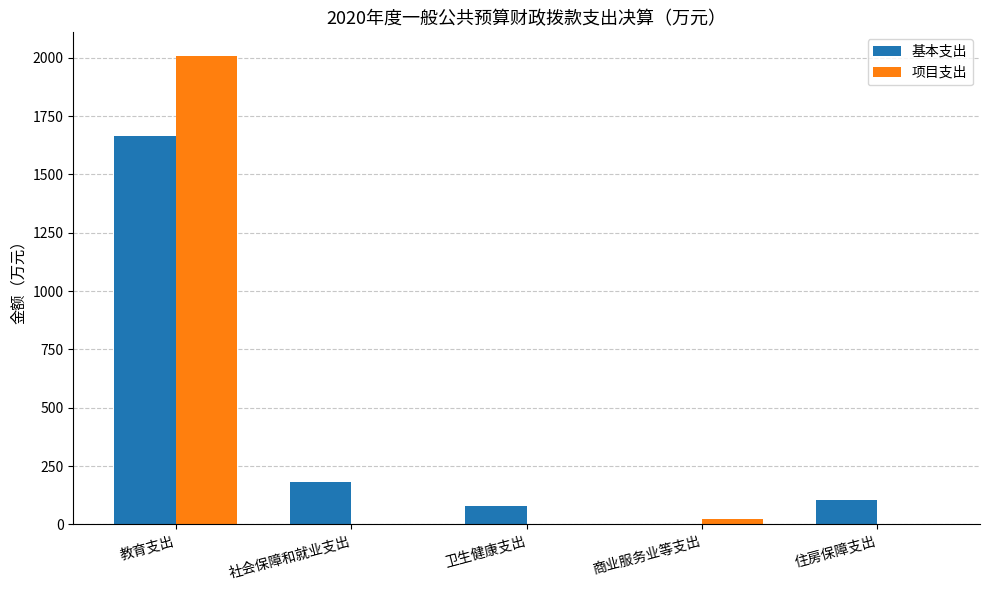

The 项目支出 series shows -780.5 at 社会保障和就业支出. True or false?

False